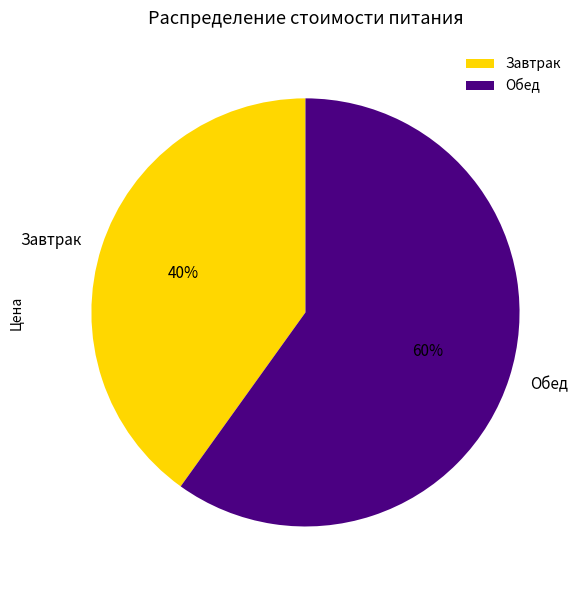

To the nearest percent, what percentage of the pie is Обед?

60%